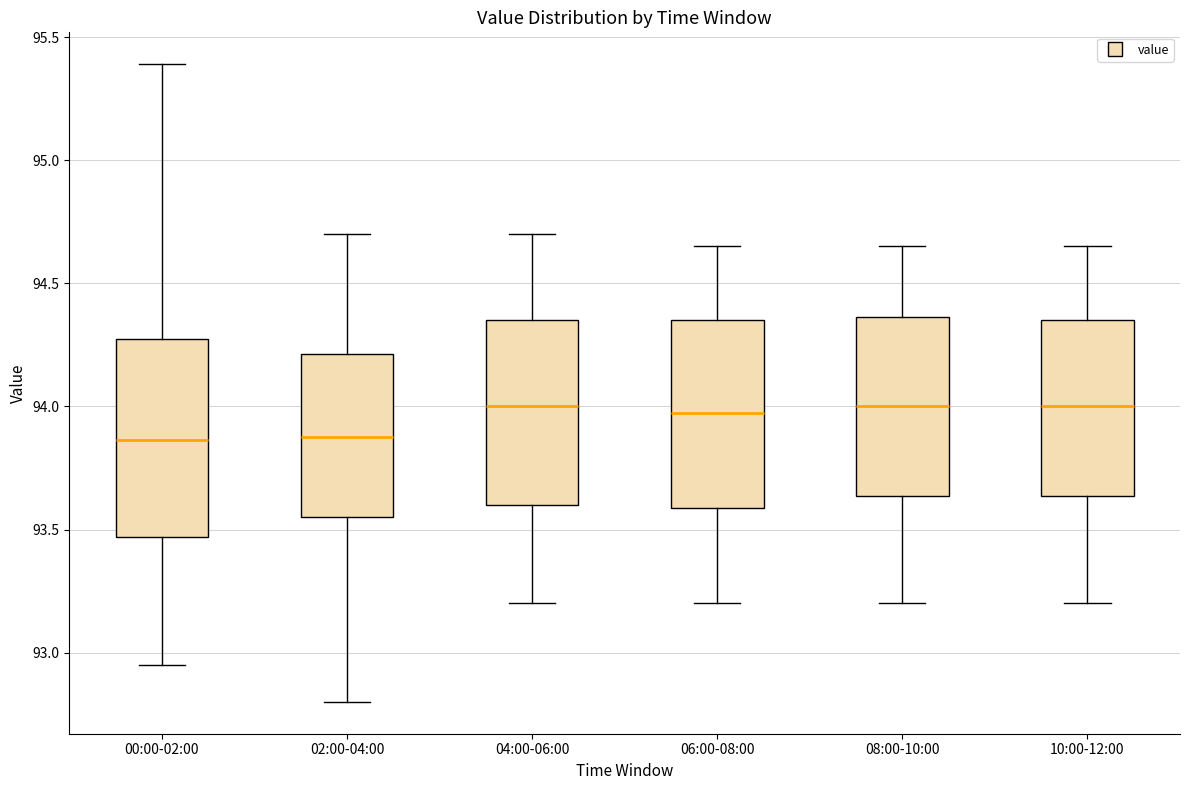

Reading left to right, read every box against the y-axis: the position of its median line, the range the box covers, and the ends of its whiskers. The values are not printed on the chart, so give them approximately, as read against the axis.

00:00-02:00: median 93.85, box 93.45 to 94.25, whiskers 92.95 to 95.40
02:00-04:00: median 93.90, box 93.55 to 94.20, whiskers 92.80 to 94.70
04:00-06:00: median 94.00, box 93.60 to 94.35, whiskers 93.20 to 94.70
06:00-08:00: median 94.00, box 93.60 to 94.35, whiskers 93.20 to 94.65
08:00-10:00: median 94.00, box 93.65 to 94.35, whiskers 93.20 to 94.65
10:00-12:00: median 94.00, box 93.65 to 94.35, whiskers 93.20 to 94.65